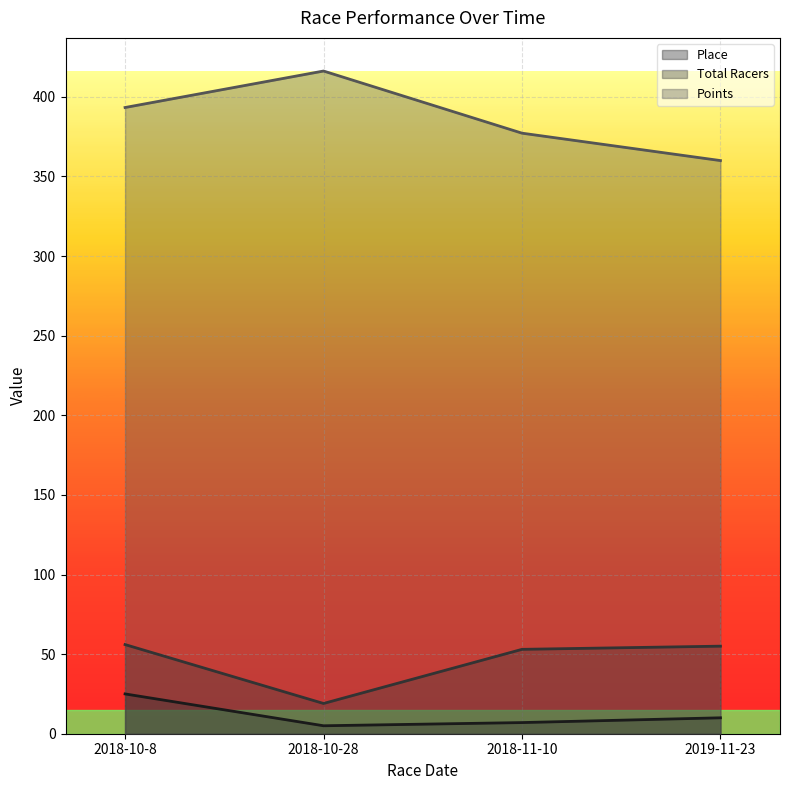

What position from the left is 2019-11-23?

4